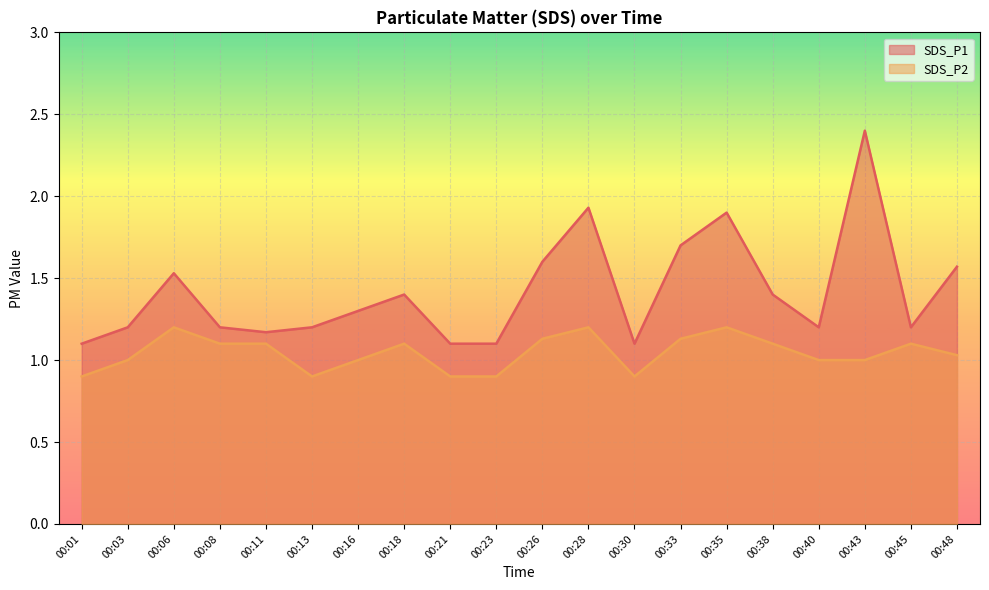

Which category has the highest value across all series?

00:43